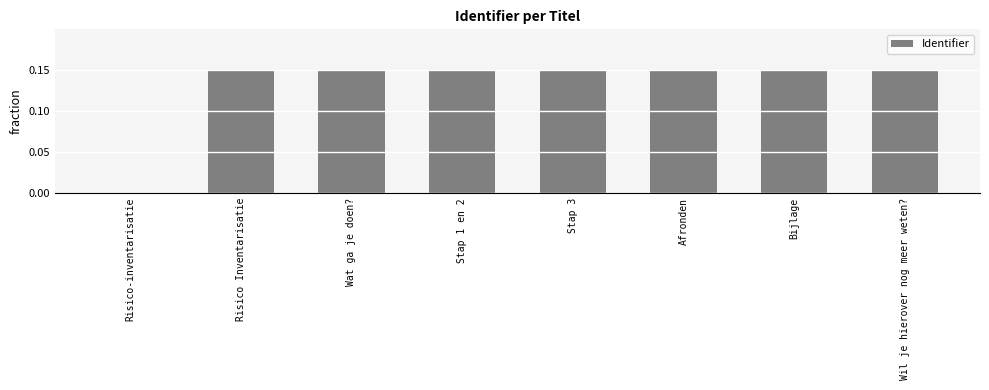

How many categories are shown in the chart?

8